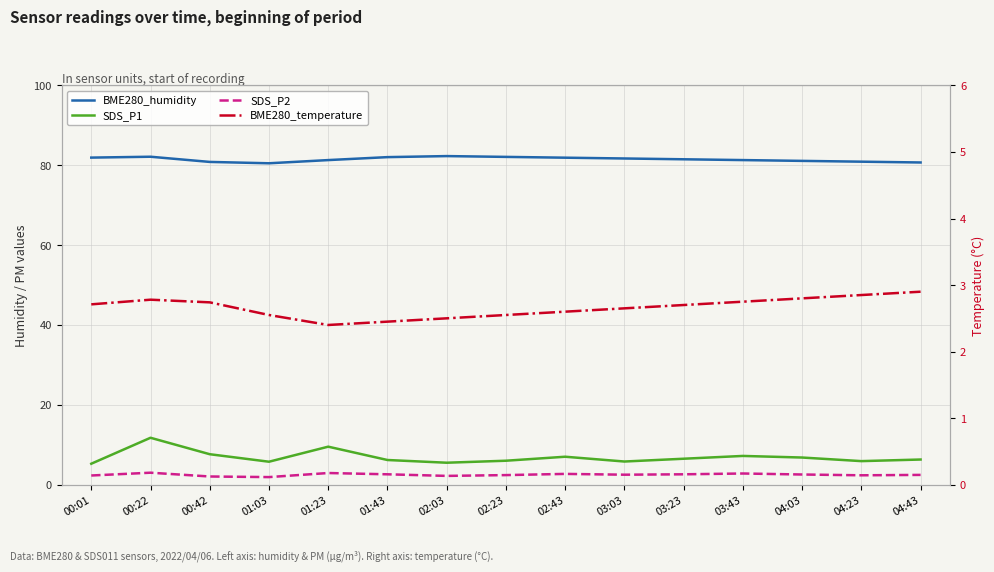

Where is the first local minimum for BME280_temperature?

01:23